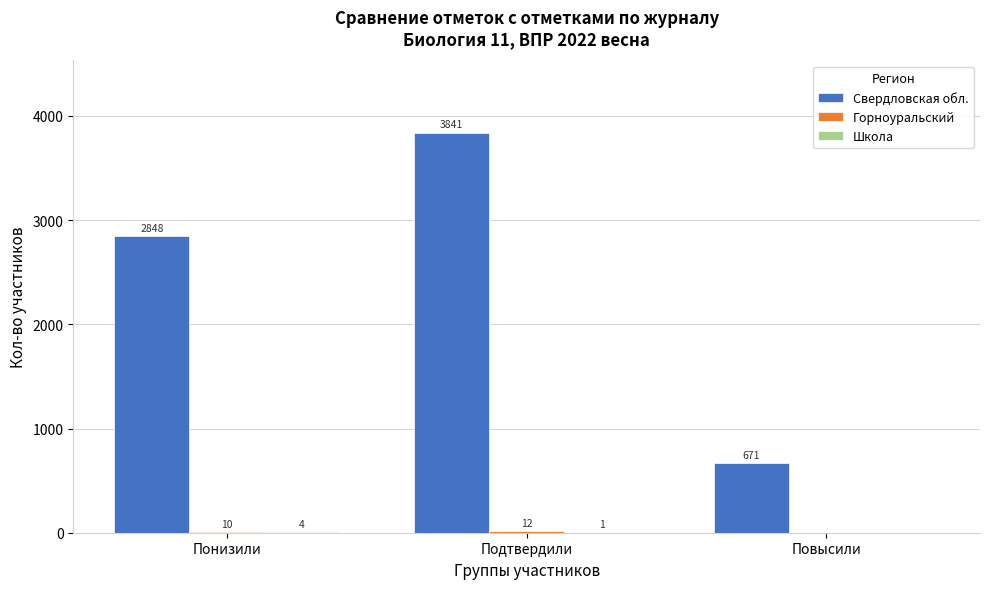

Between Понизили and Повысили, which series saw the biggest shift?

Свердловская обл.